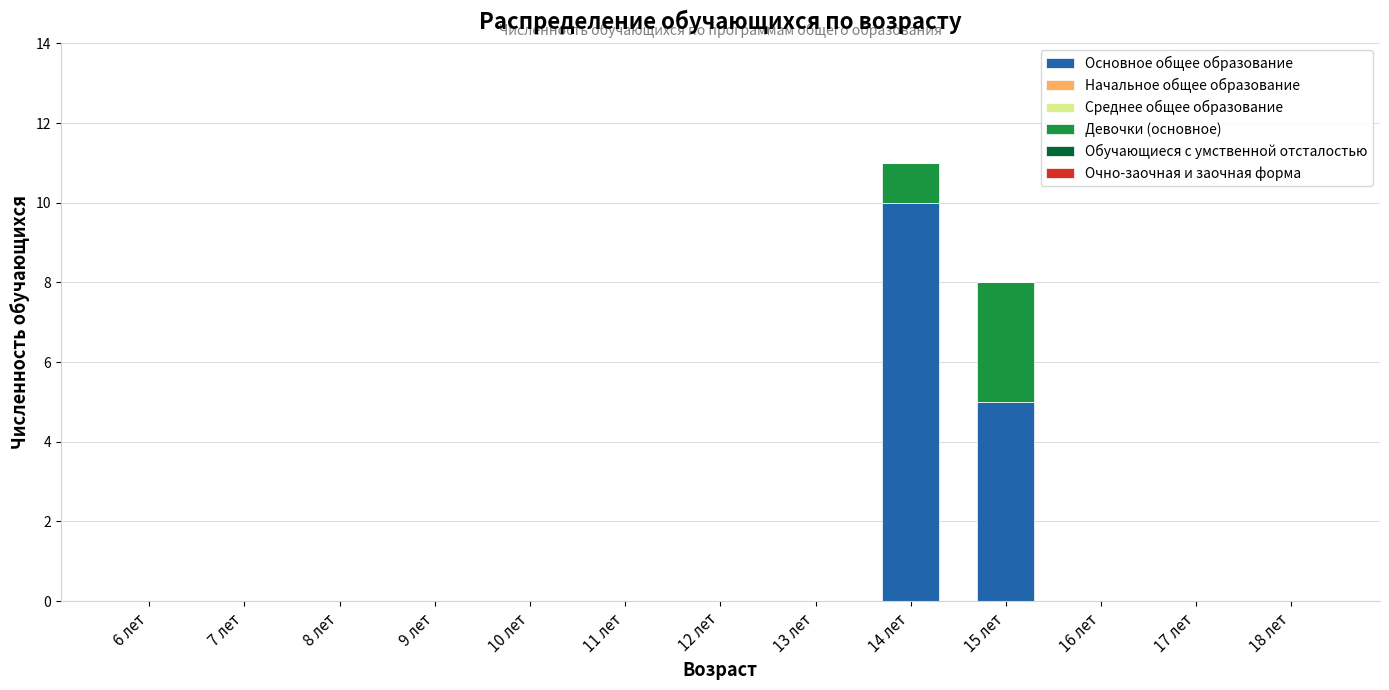

At which label does Основное общее образование reach its peak?

14 лет